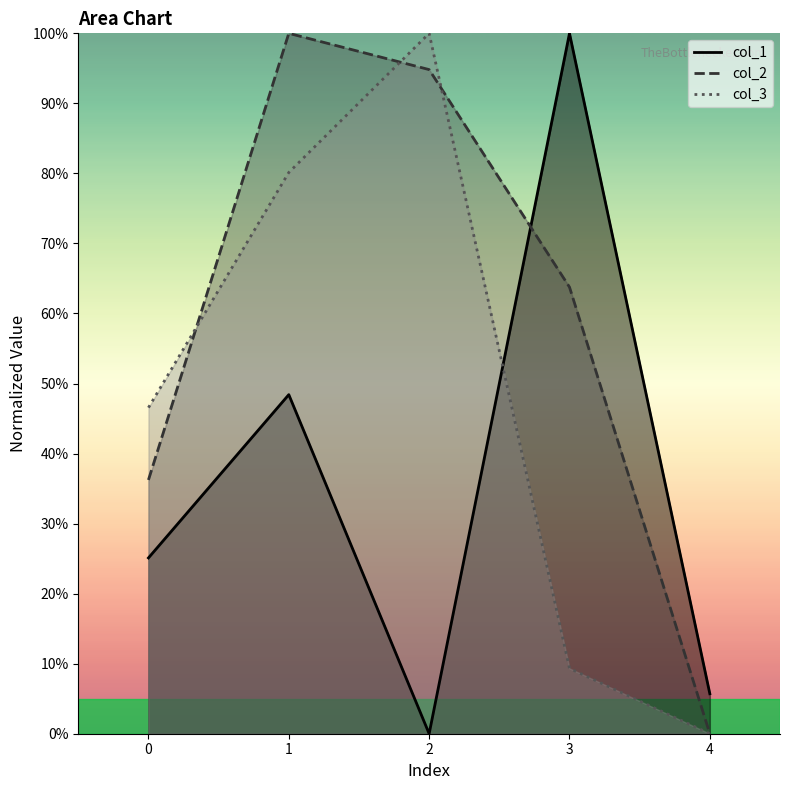

How many distinct data groups are displayed?

3